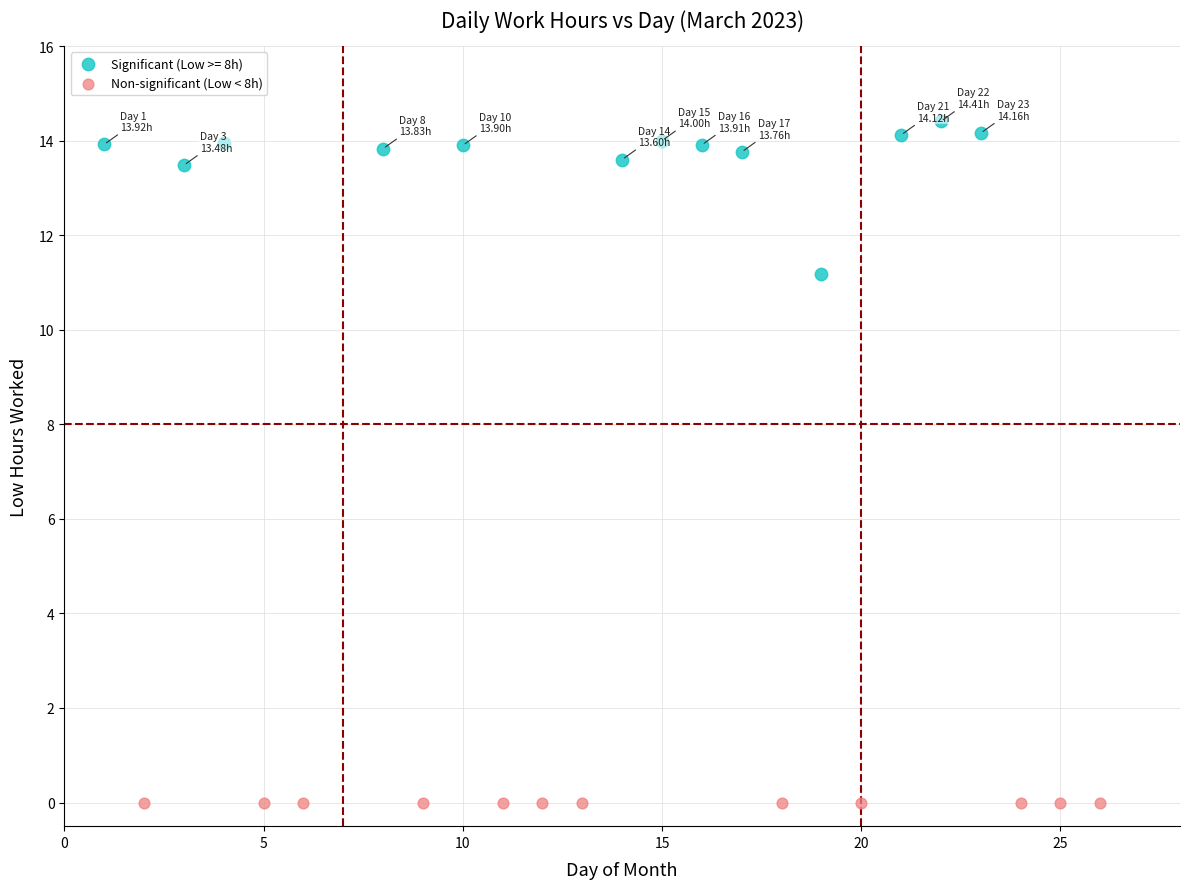

Which series contains the lowest Y value?

Non-significant (Low < 8h)